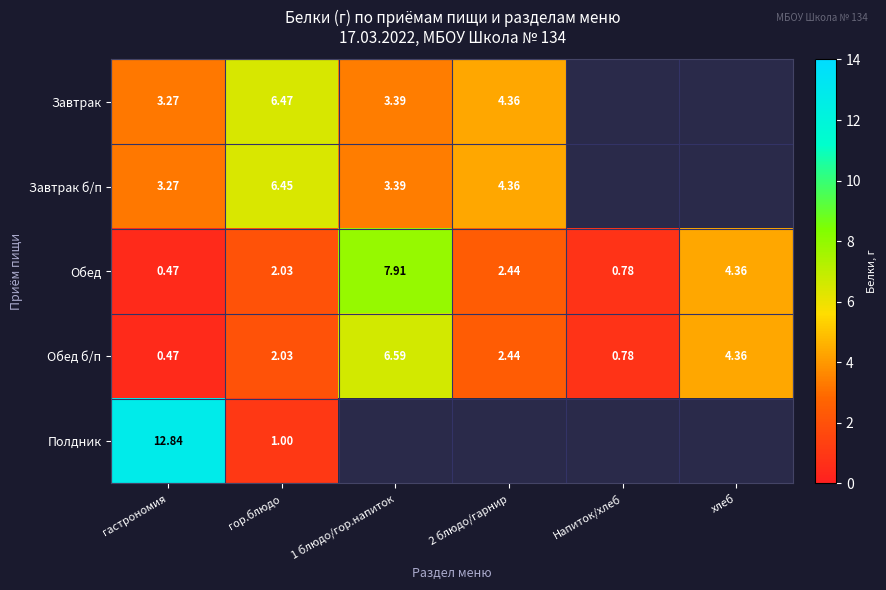

Is the value of Завтрак at 1 блюдо/гор.напиток greater than the value of Обед at гастрономия?

Yes